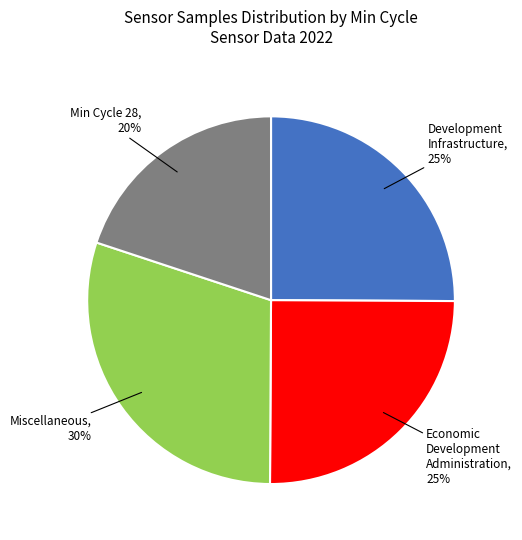

To the nearest percent, what is the difference between the largest and smallest slice percentages?

10%